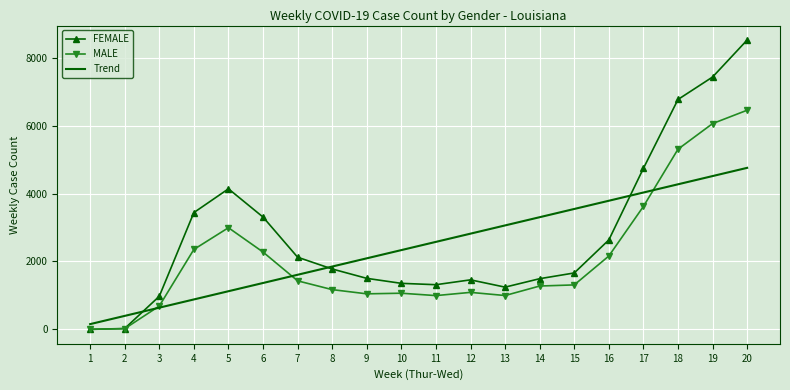

Which series has the largest range (max minus min)?

FEMALE